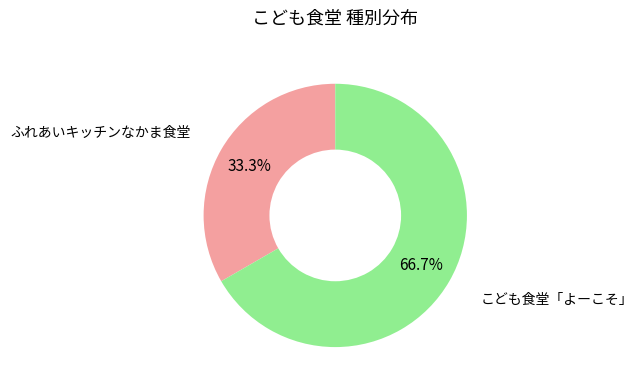

Is there any slice that represents more than half of the pie?

Yes